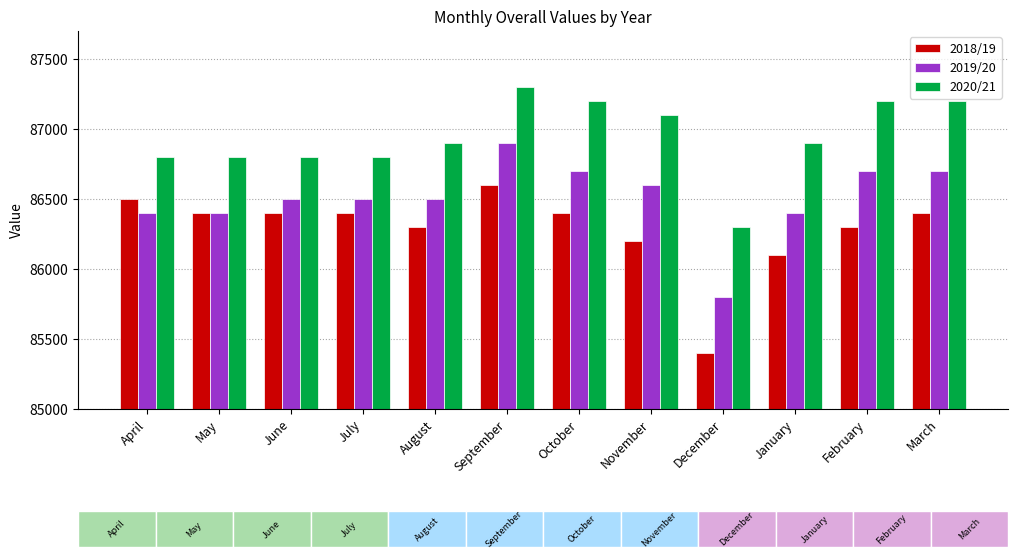

What is the label of the 2nd bar from the left?

May